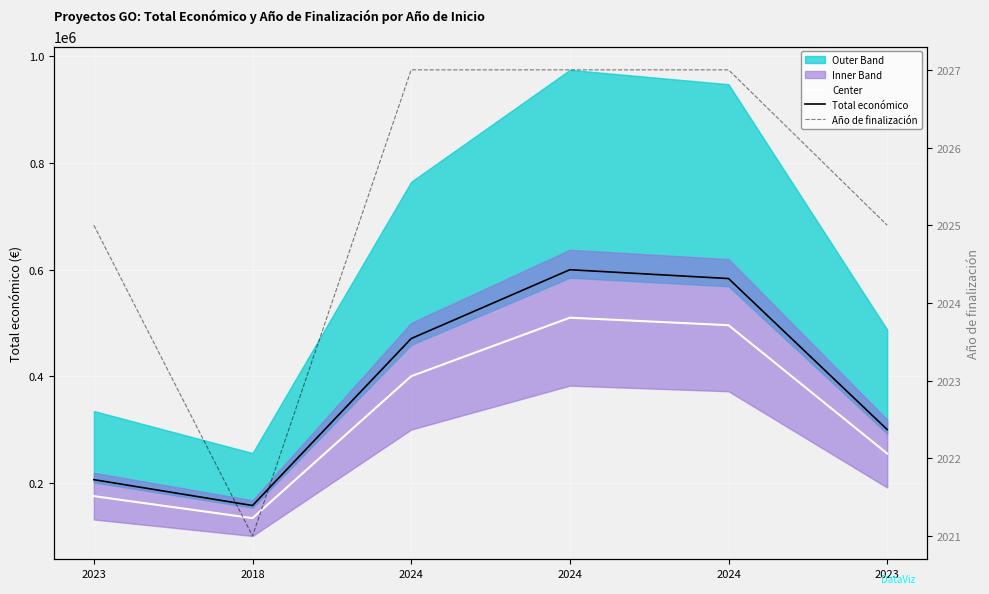

Which category has the lowest value across all series?

2018